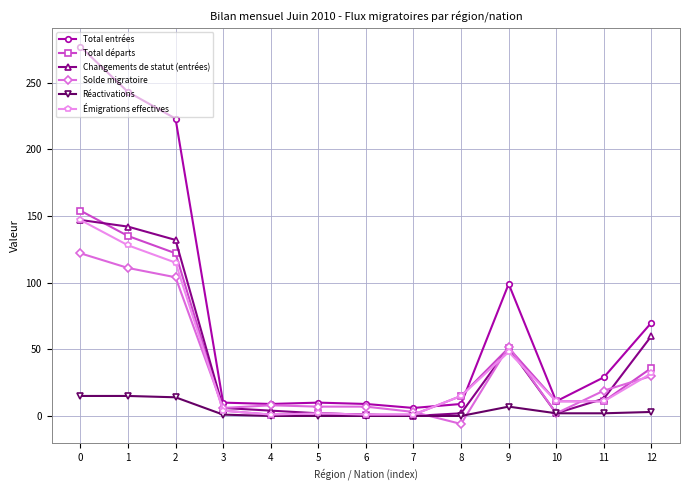

What is the maximum value shown in the chart?

277